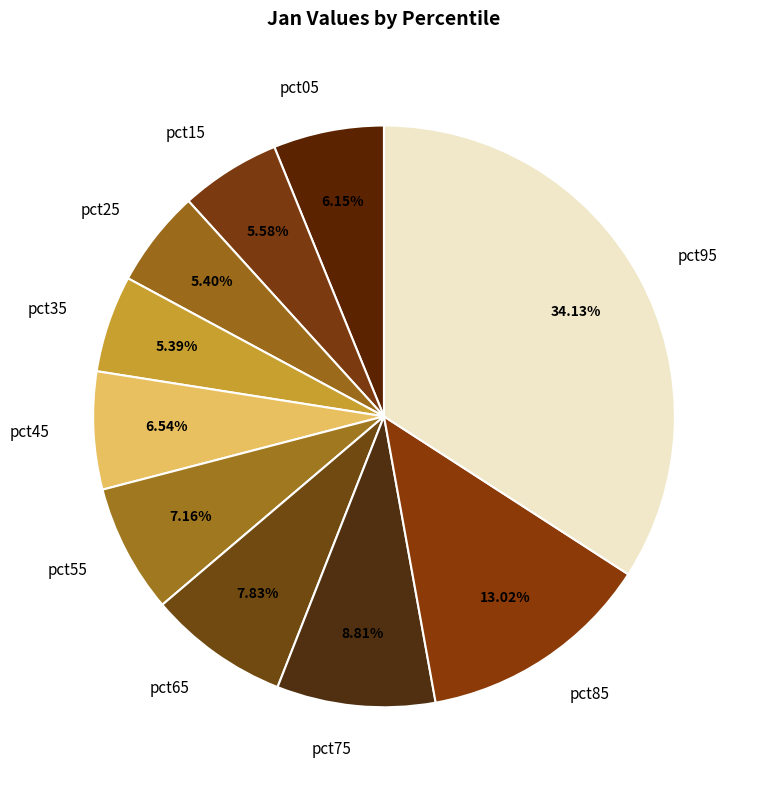

To the nearest percent, what is the difference between the pct85 and pct55 slice percentages?

6%